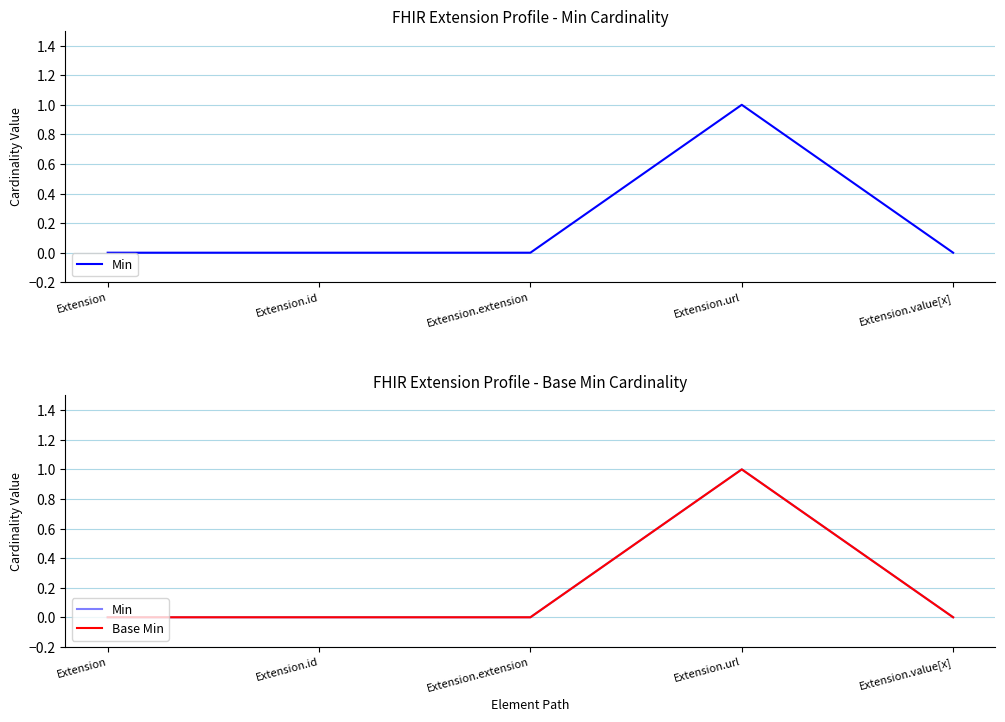

How many positive values does the Min series have?

1